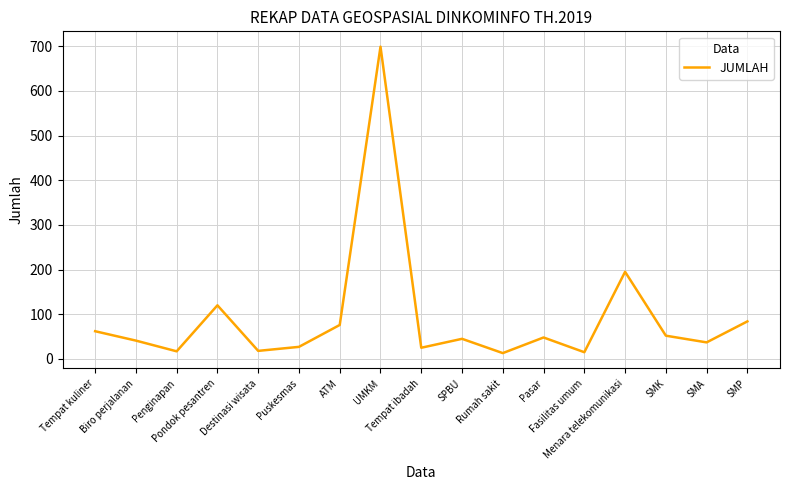

What is the minimum value shown in the chart?

13